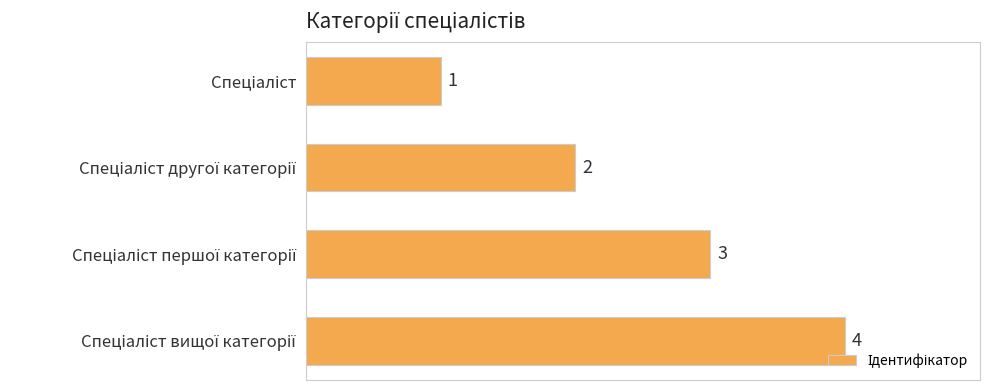

What is the minimum value shown in the chart?

1